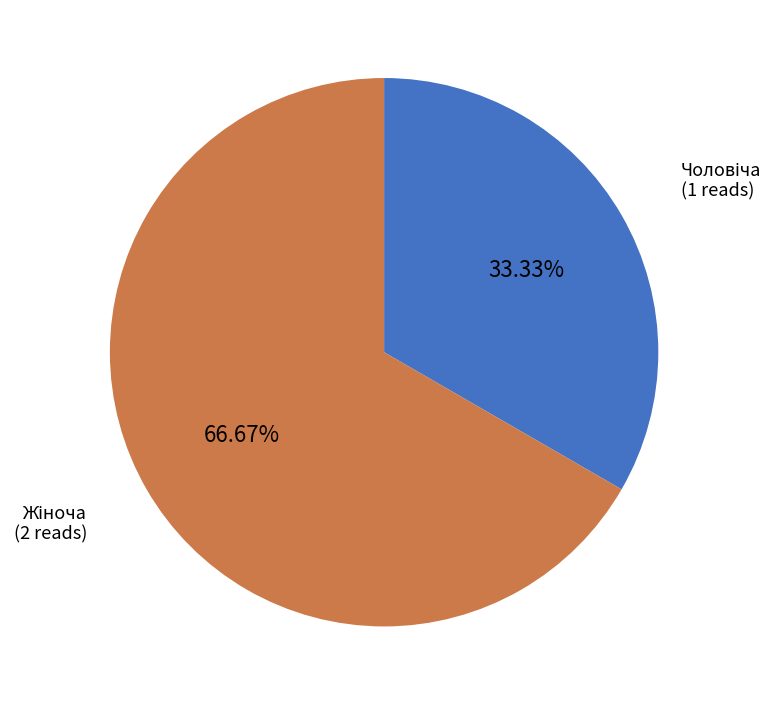

Does any single category account for the majority?

Yes